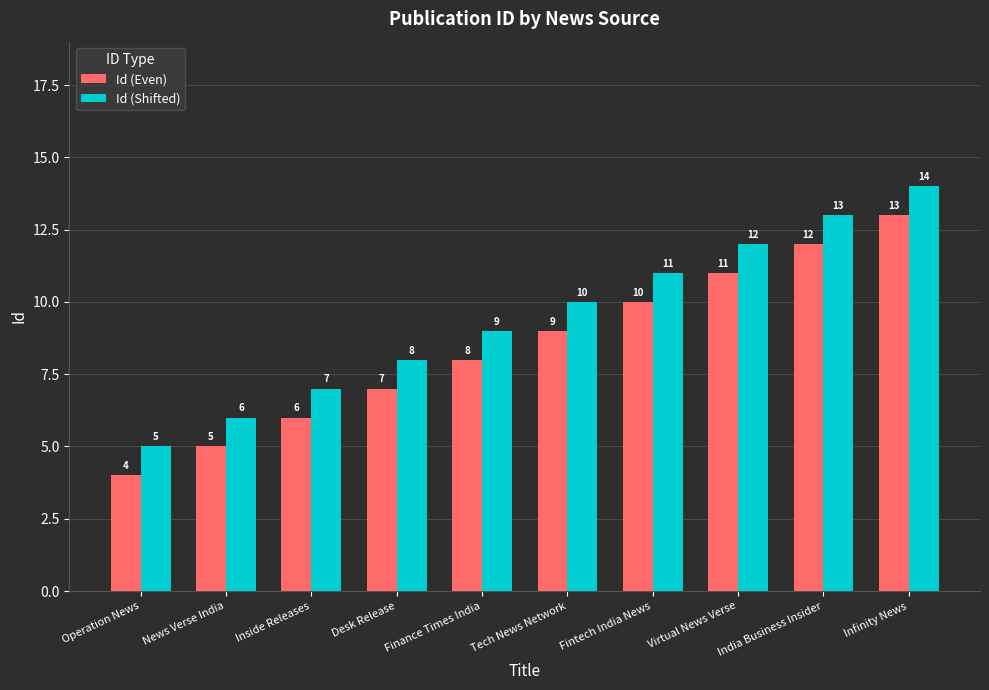

The value of Id (Shifted) at India Business Insider is 13. True or false?

True